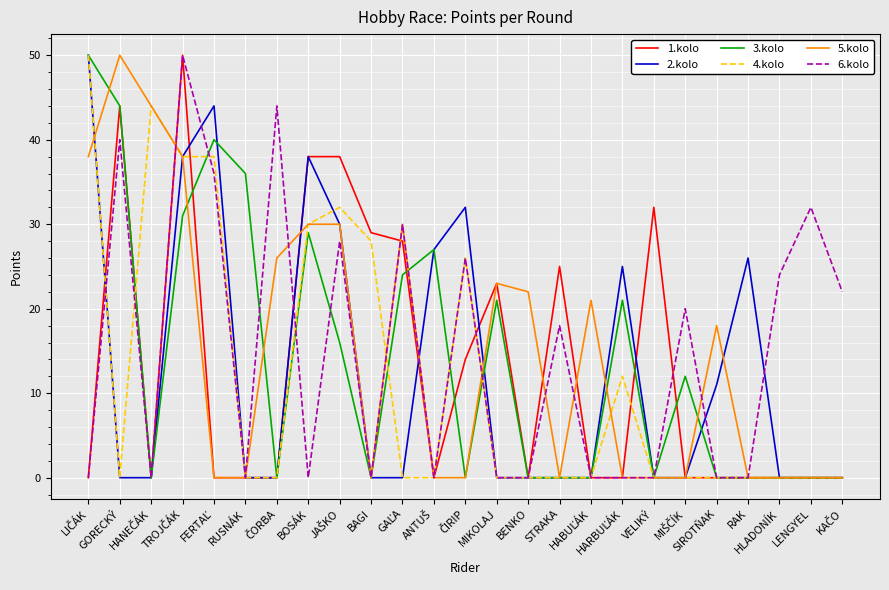

What is the maximum value for 4.kolo?

50